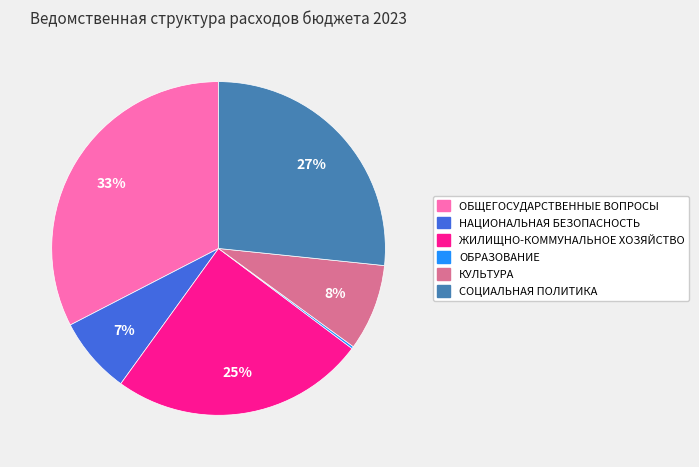

Is the sum of НАЦИОНАЛЬНАЯ БЕЗОПАСНОСТЬ and КУЛЬТУРА greater than half?

No